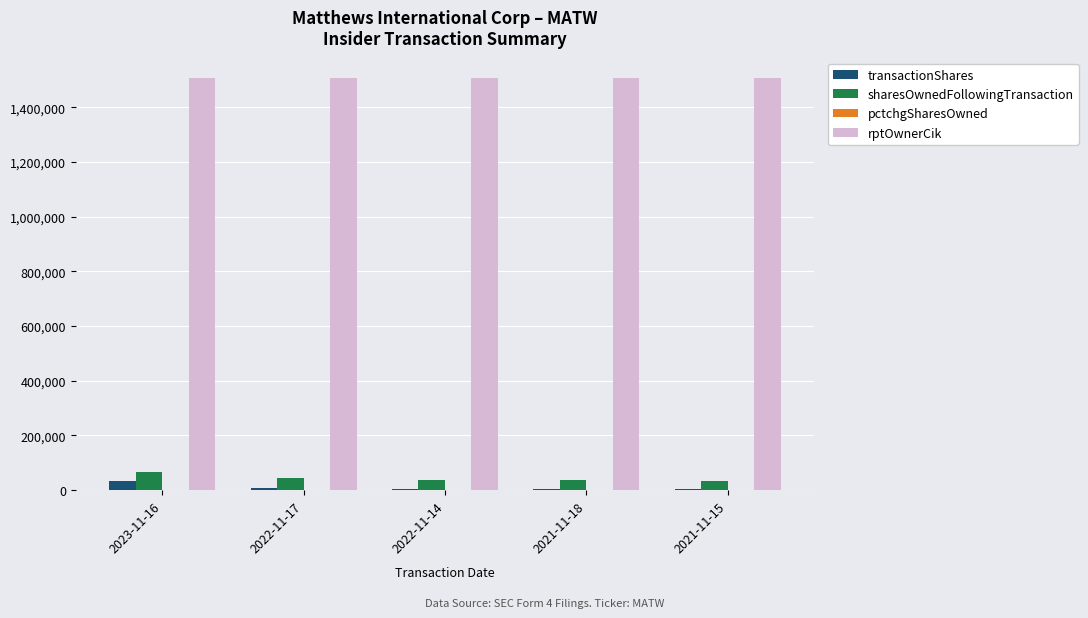

Which series changed the most between 2023-11-16 and 2021-11-15?

sharesOwnedFollowingTransaction